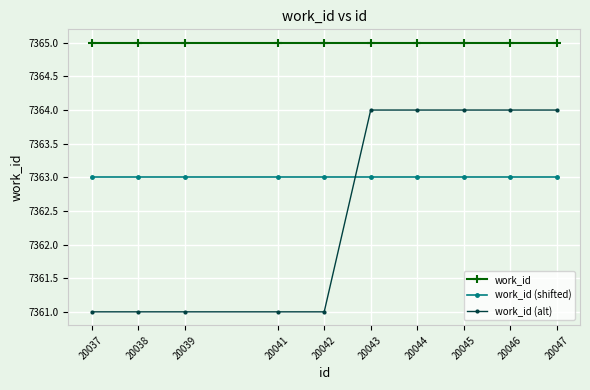

What is the greatest value displayed?

7365